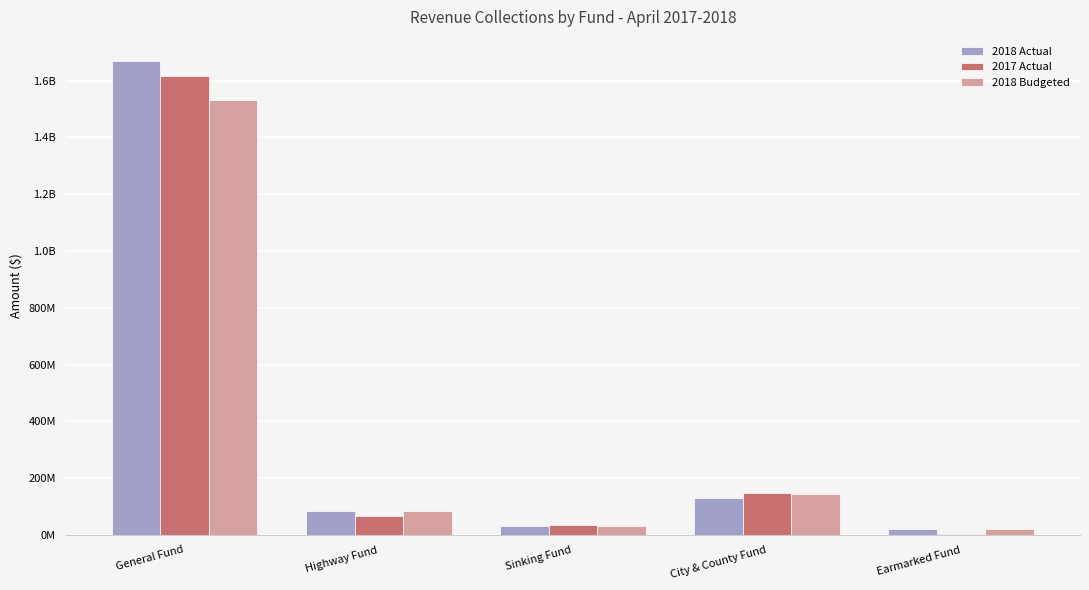

Are the bars horizontal?

No